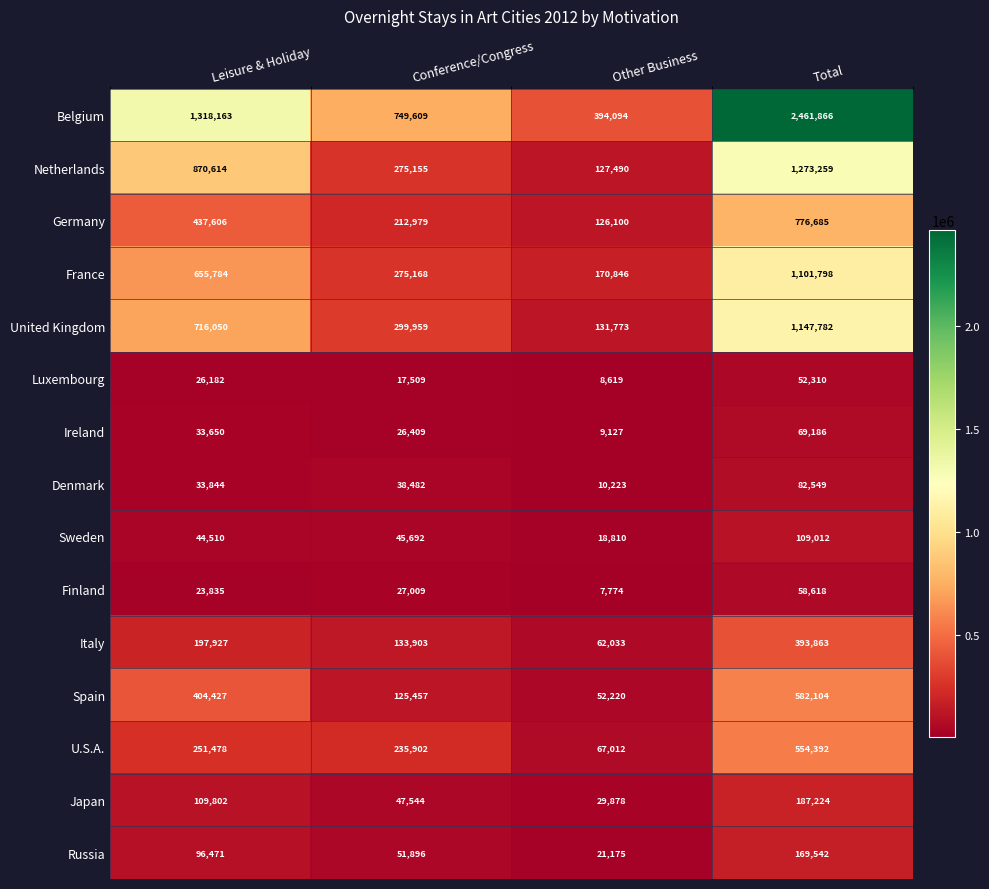

What is the difference between the maximum and minimum values in the Denmark series?

72326